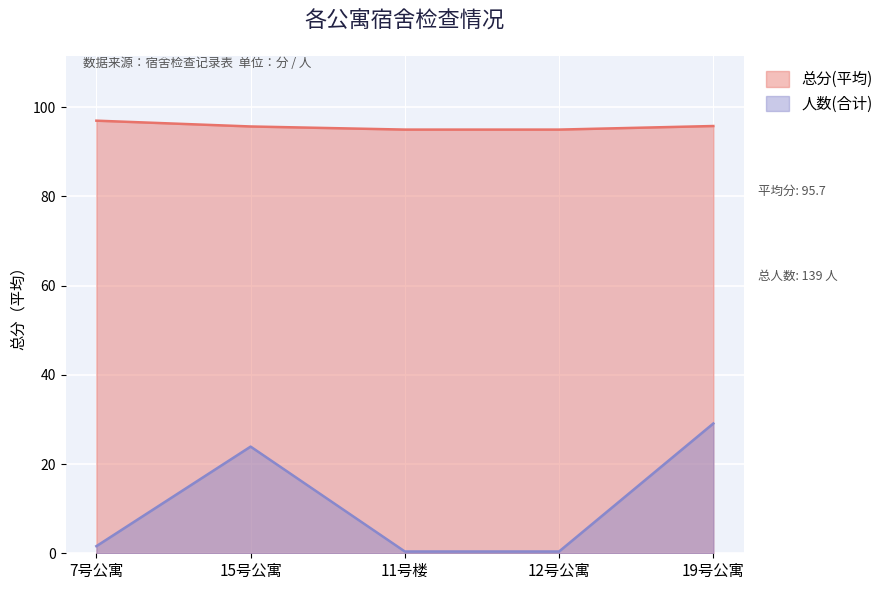

What is the label of the 4th point from the left?

12号公寓